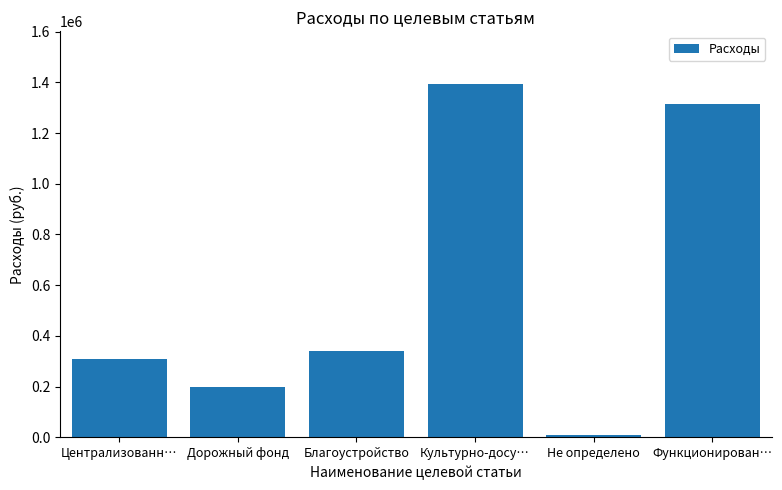

At which category does the chart reach its peak across all series?

Культурно-досу…